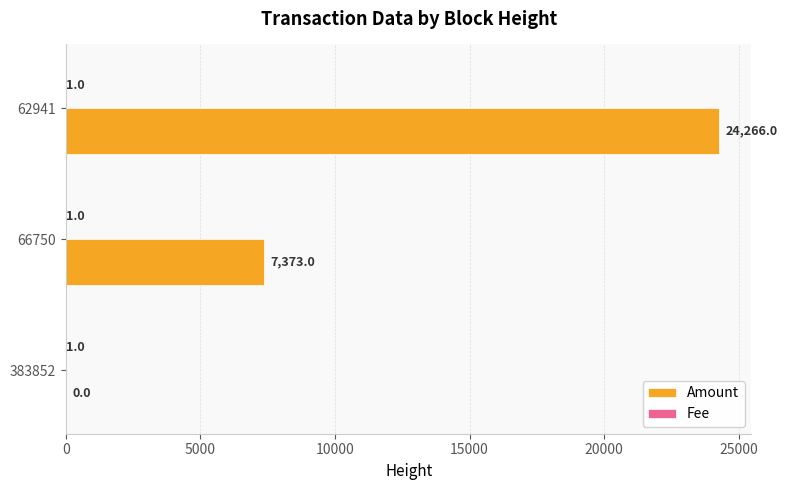

At which label does Amount reach its peak?

62941